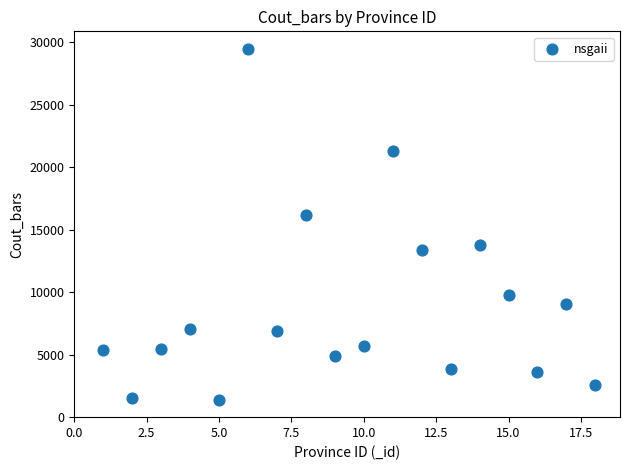

What is the range of X values (max minus min)?

17